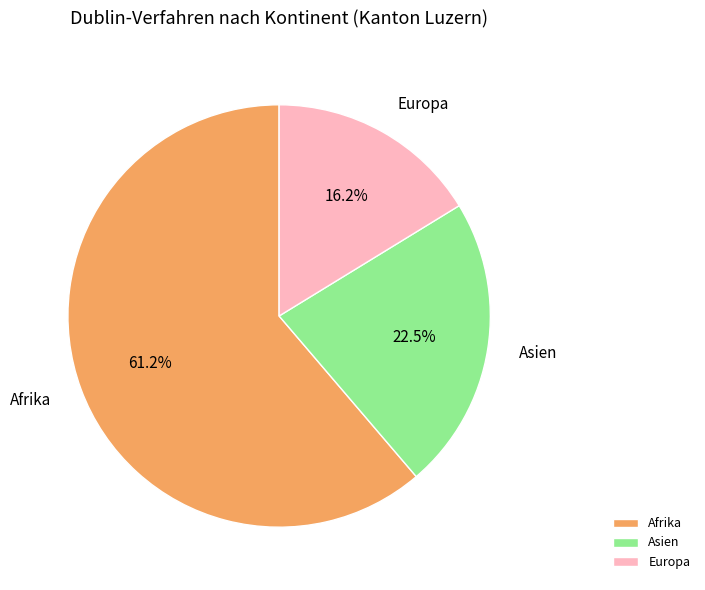

Is Afrika the majority of the pie?

Yes